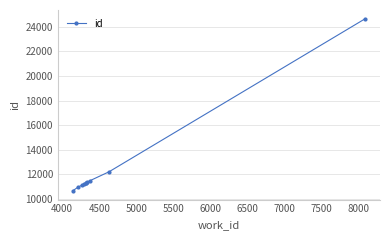

What is the difference between the second highest and minimum values?

1558